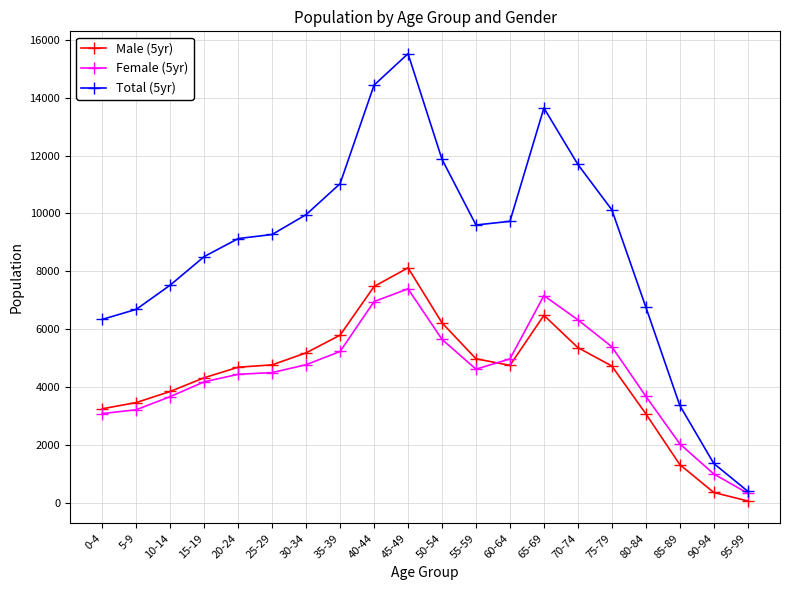

What is the label of the 18th point from the left?

85-89